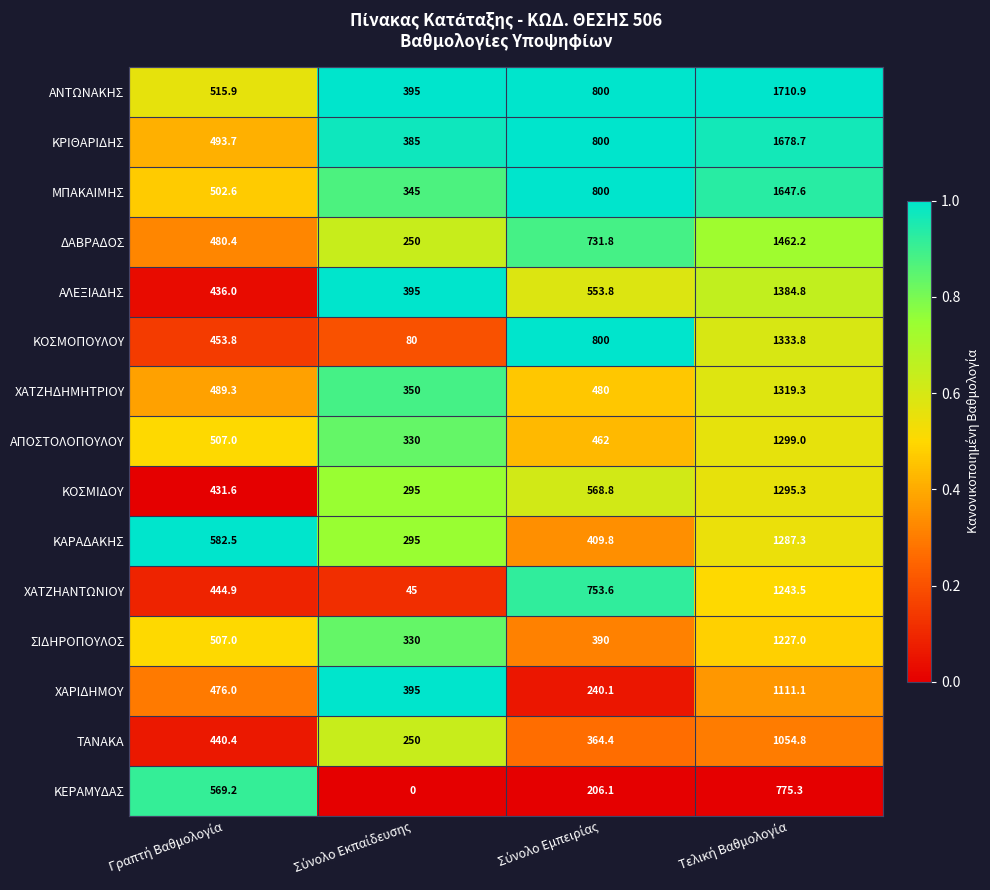

Rank the series by their maximum value, from lowest to highest.

ΚΕΡΑΜΥΔΑΣ, ΤΑΝΑΚΑ, ΧΑΡΙΔΗΜΟΥ, ΣΙΔΗΡΟΠΟΥΛΟΣ, ΧΑΤΖΗΑΝΤΩΝΙΟΥ, ΚΑΡΑΔΑΚΗΣ, ΚΟΣΜΙΔΟΥ, ΑΠΟΣΤΟΛΟΠΟΥΛΟΥ, ΧΑΤΖΗΔΗΜΗΤΡΙΟΥ, ΚΟΣΜΟΠΟΥΛΟΥ, ΑΛΕΞΙΑΔΗΣ, ΔΑΒΡΑΔΟΣ, ΜΠΑΚΑΙΜΗΣ, ΚΡΙΘΑΡΙΔΗΣ, ΑΝΤΩΝΑΚΗΣ